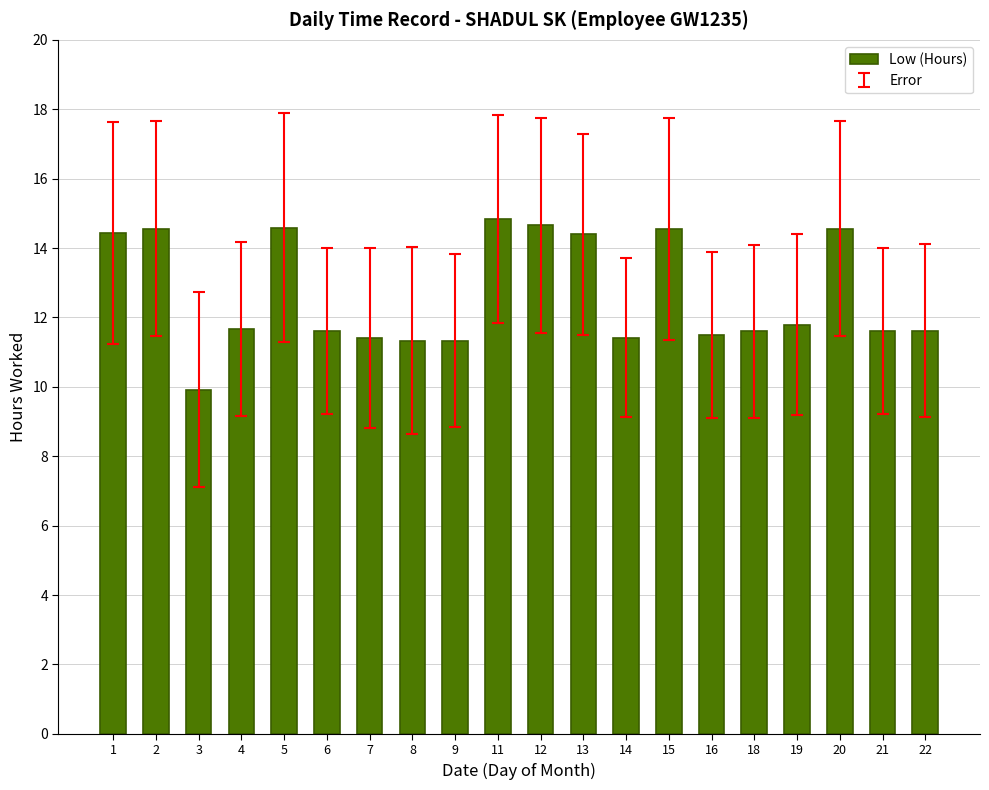

Between 11 and 19, which is larger?

11